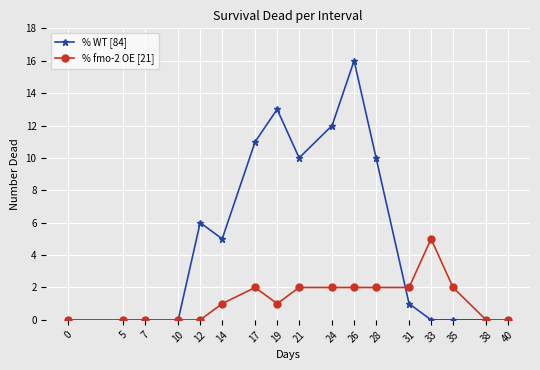

How many lines are shown in the chart?

2